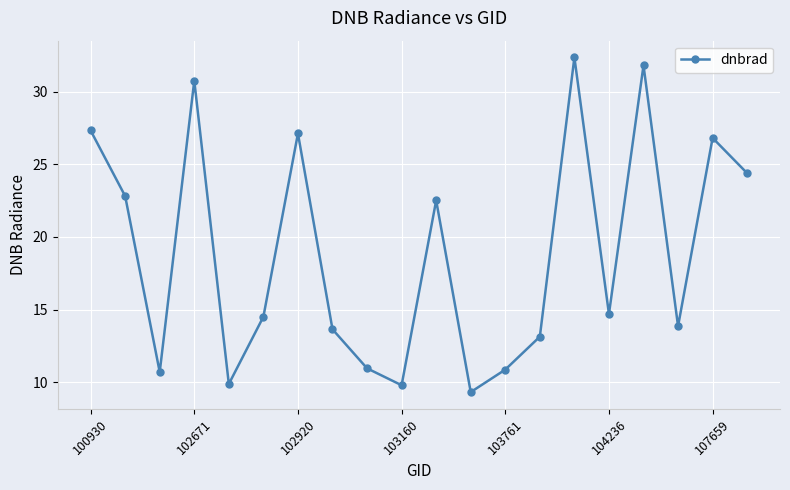

What is the value of the 13th point from the left?

10.9